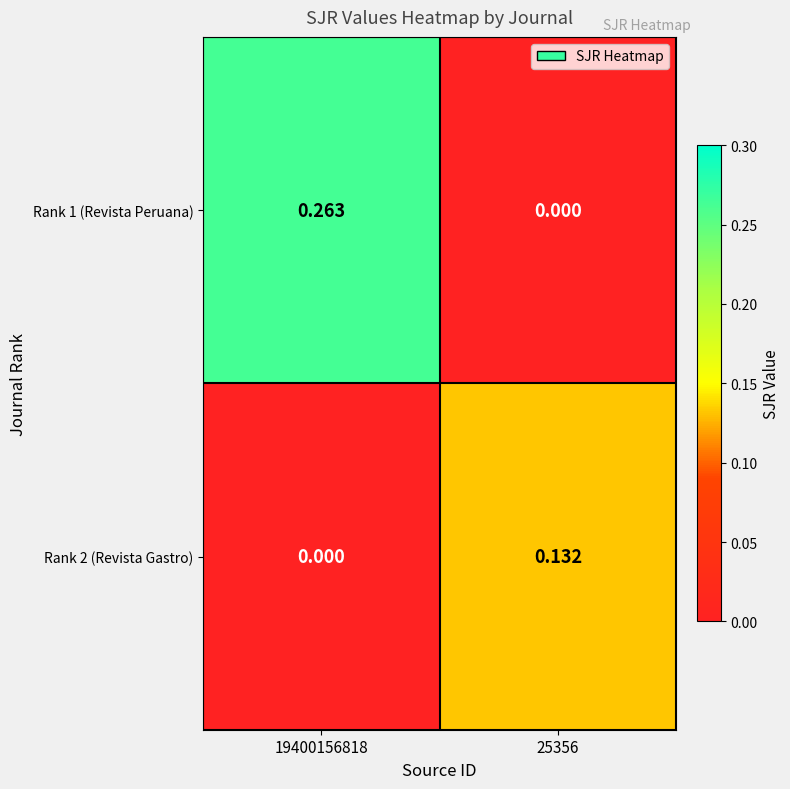

How many positive values does the Rank 1 (Revista Peruana) series have?

1